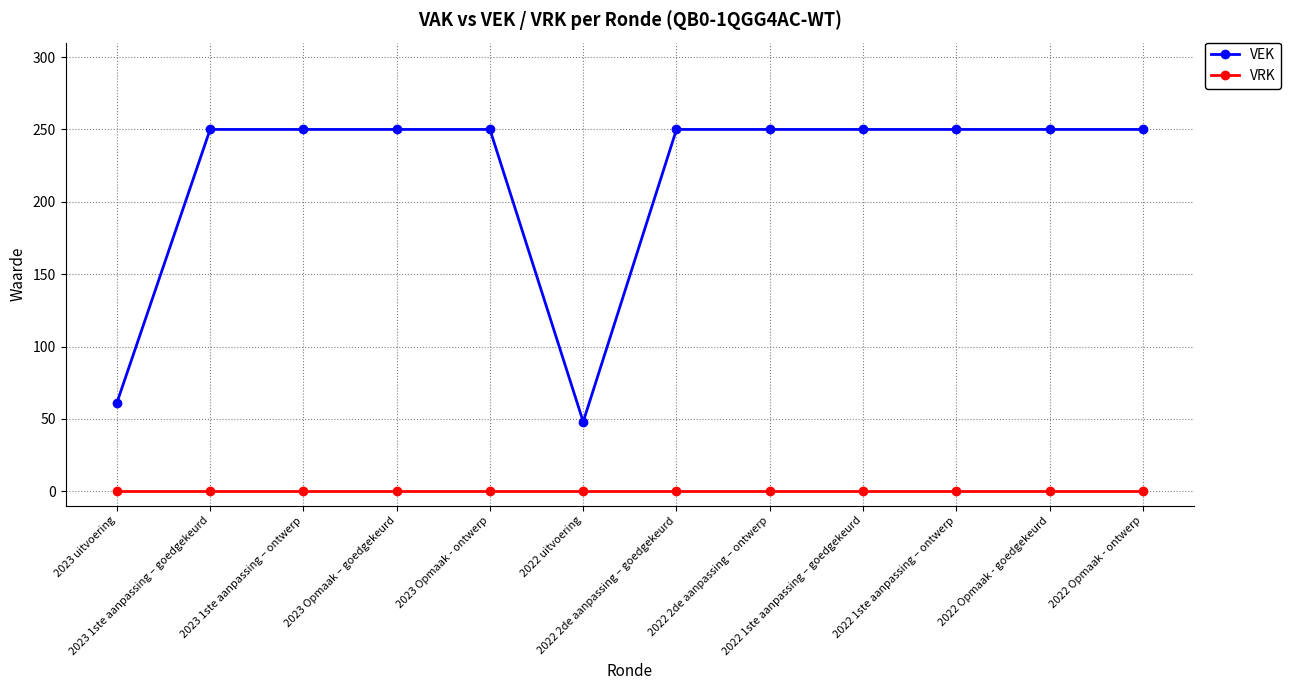

Reading right to left, transcribe all the data shown in this chart.

VEK: 2022 Opmaak - ontwerp=250	2022 Opmaak - goedgekeurd=250	2022 1ste aanpassing – ontwerp=250	2022 1ste aanpassing – goedgekeurd=250	2022 2de aanpassing – ontwerp=250	2022 2de aanpassing – goedgekeurd=250	2022 uitvoering=48	2023 Opmaak - ontwerp=250	2023 Opmaak – goedgekeurd=250	2023 1ste aanpassing – ontwerp=250	2023 1ste aanpassing – goedgekeurd=250	2023 uitvoering=61
VRK: 2022 Opmaak - ontwerp=0	2022 Opmaak - goedgekeurd=0	2022 1ste aanpassing – ontwerp=0	2022 1ste aanpassing – goedgekeurd=0	2022 2de aanpassing – ontwerp=0	2022 2de aanpassing – goedgekeurd=0	2022 uitvoering=0	2023 Opmaak - ontwerp=0	2023 Opmaak – goedgekeurd=0	2023 1ste aanpassing – ontwerp=0	2023 1ste aanpassing – goedgekeurd=0	2023 uitvoering=0